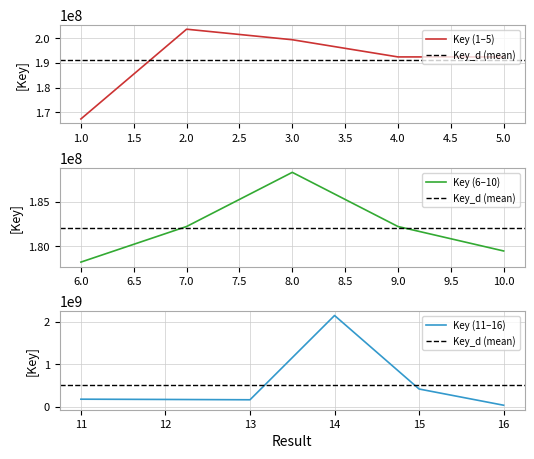

What is the value of the 11th point from the left?

175220129